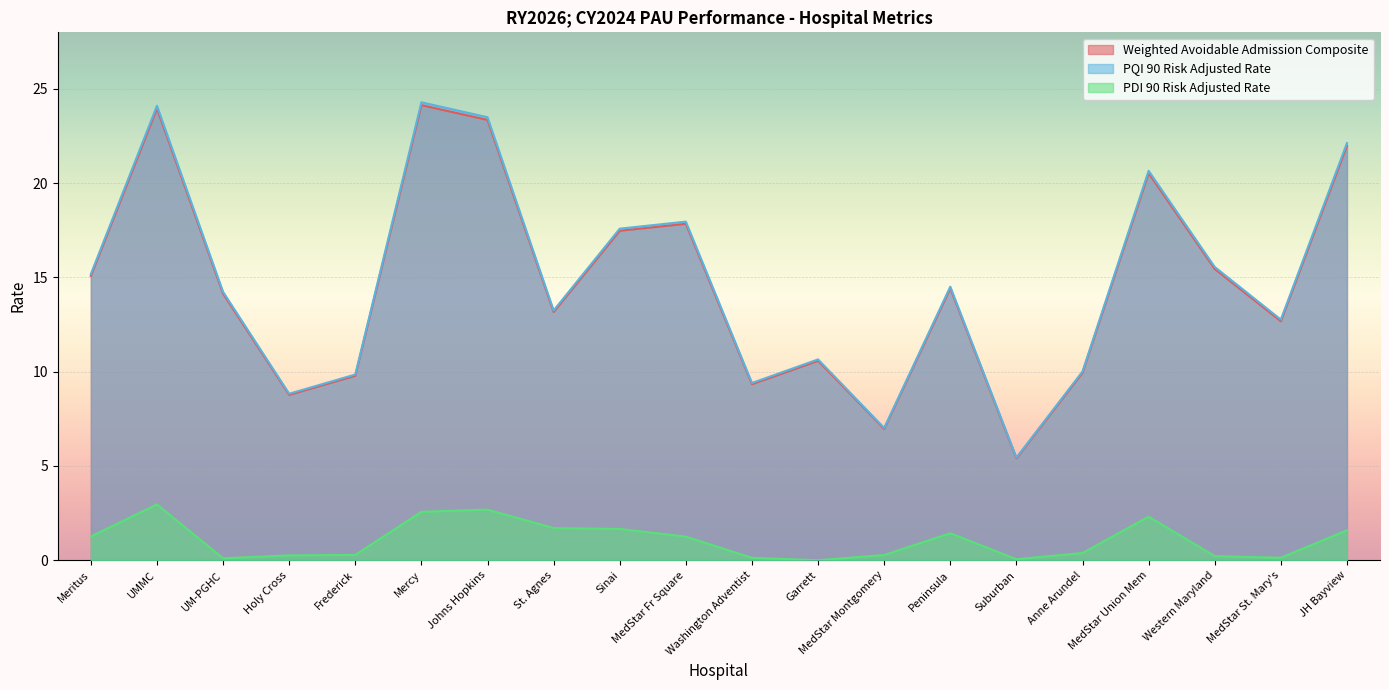

What is the sum of all PDI 90 Risk Adjusted Rate values?

21.2